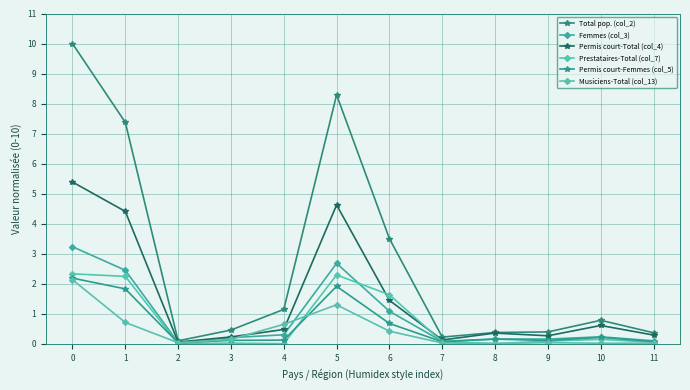

Rank the series by their maximum value, from lowest to highest.

Musiciens-Total (col_13), Permis court-Femmes (col_5), Prestataires-Total (col_7), Femmes (col_3), Permis court-Total (col_4), Total pop. (col_2)